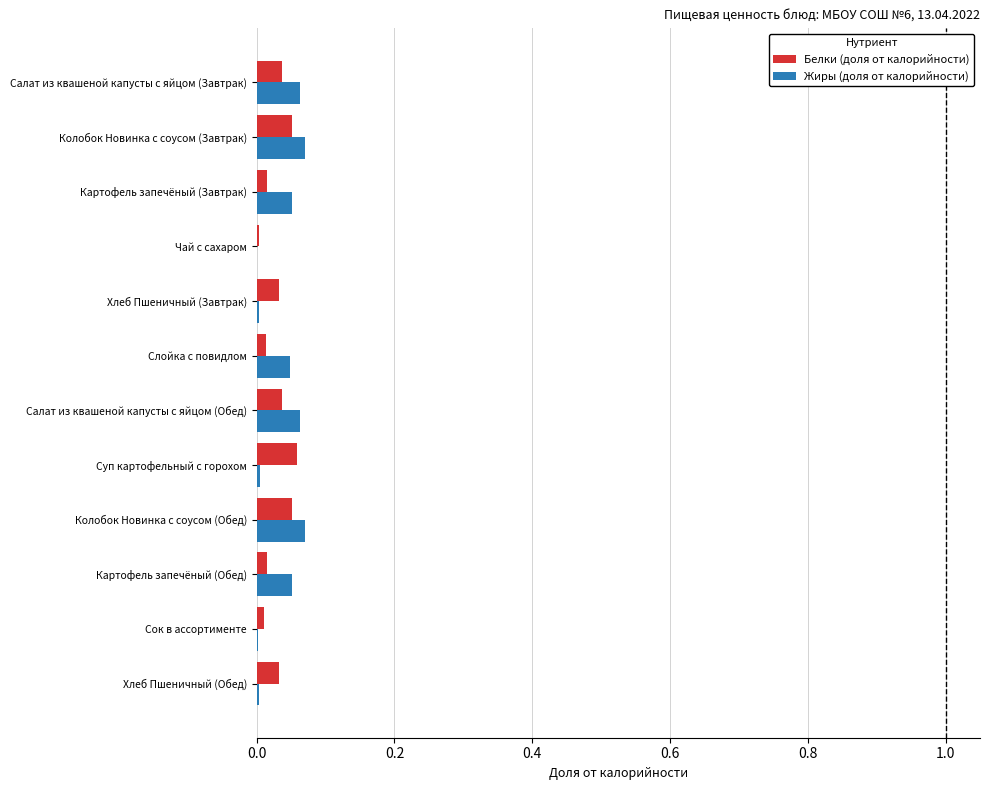

Between Колобок Новинка с соусом (Завтрак) and Хлеб Пшеничный (Завтрак), which series saw the biggest shift?

Жиры (доля от калорийности)